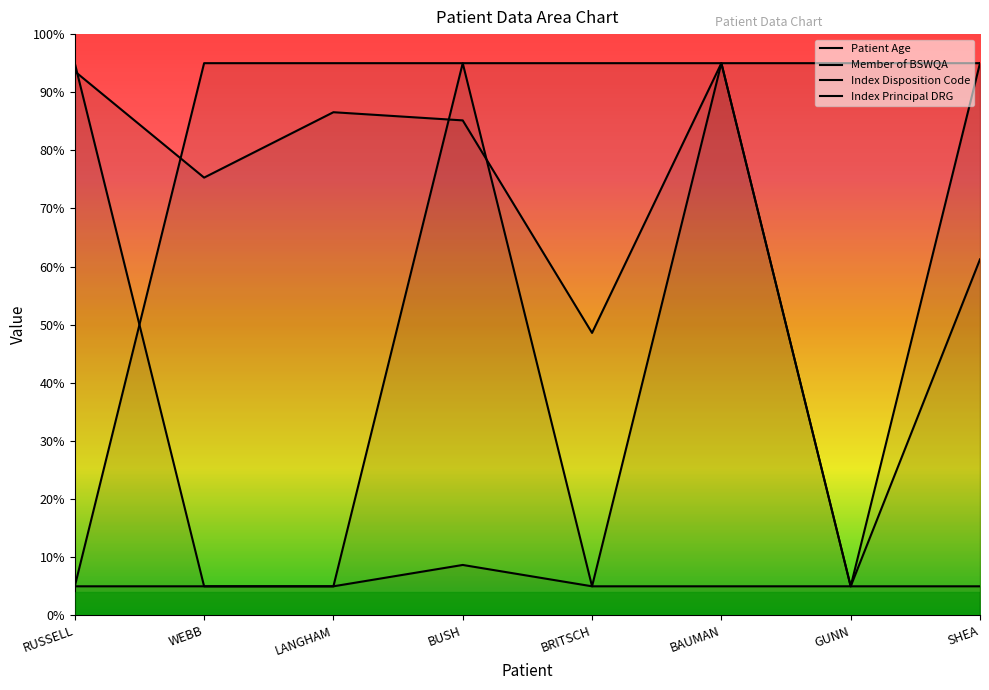

Rank the series at BAUMAN from lowest to highest value.

Index Disposition Code, Patient Age, Member of BSWQA, Index Principal DRG